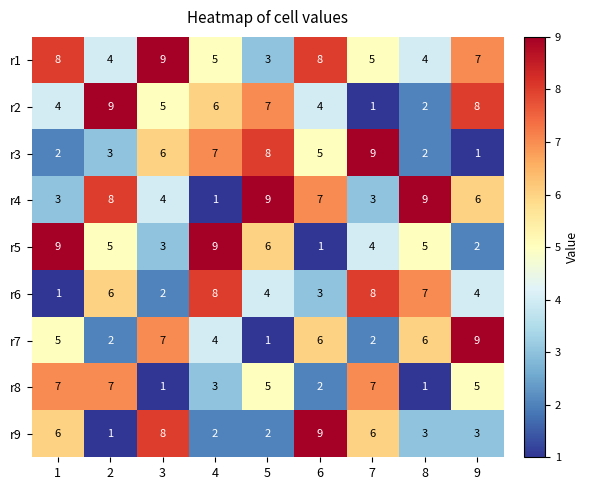

At which label does r1 reach its minimum?

5